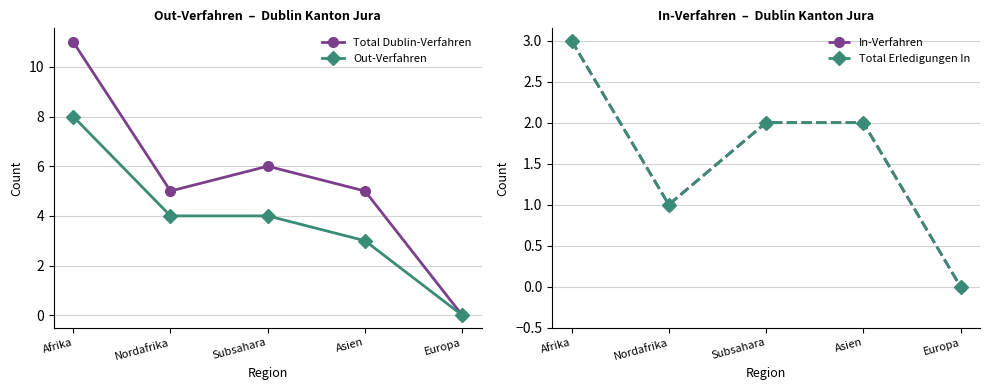

Is it true that In-Verfahren equals 3 at Subsahara?

False